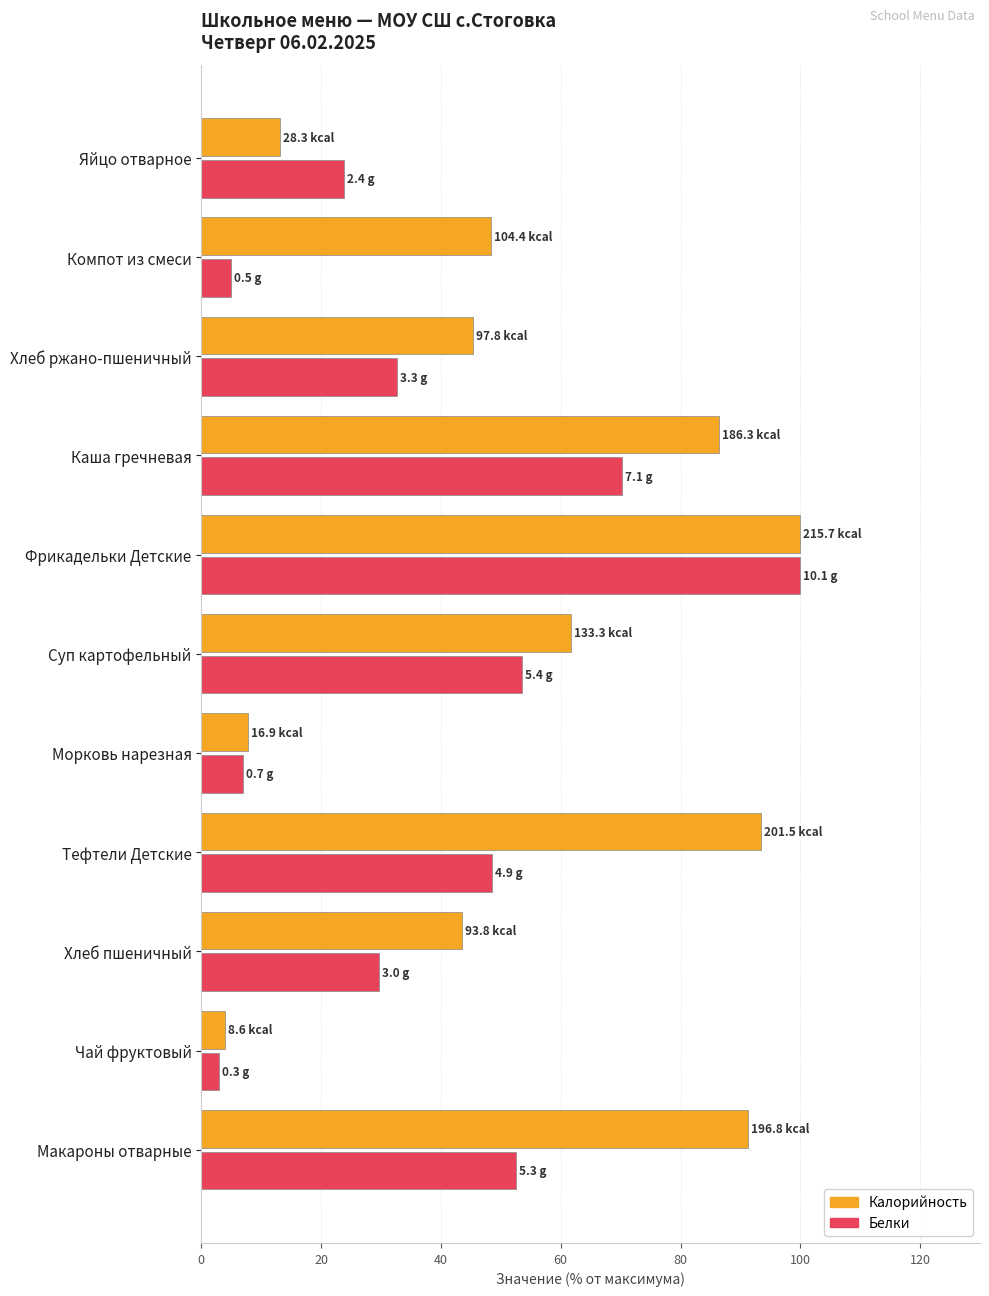

What is the average value of the Калорийность series?

54.1